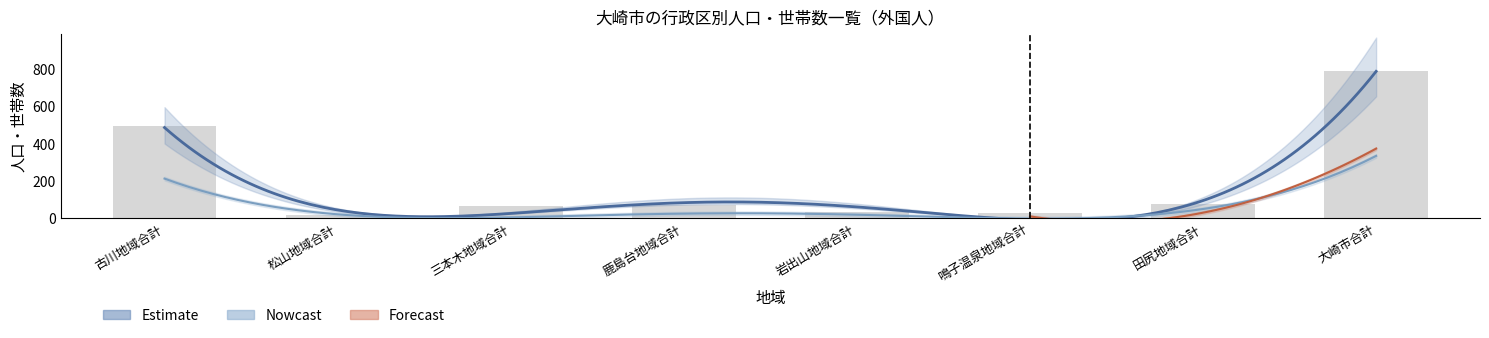

What is the label of the 5th bar from the left?

岩出山地域合計